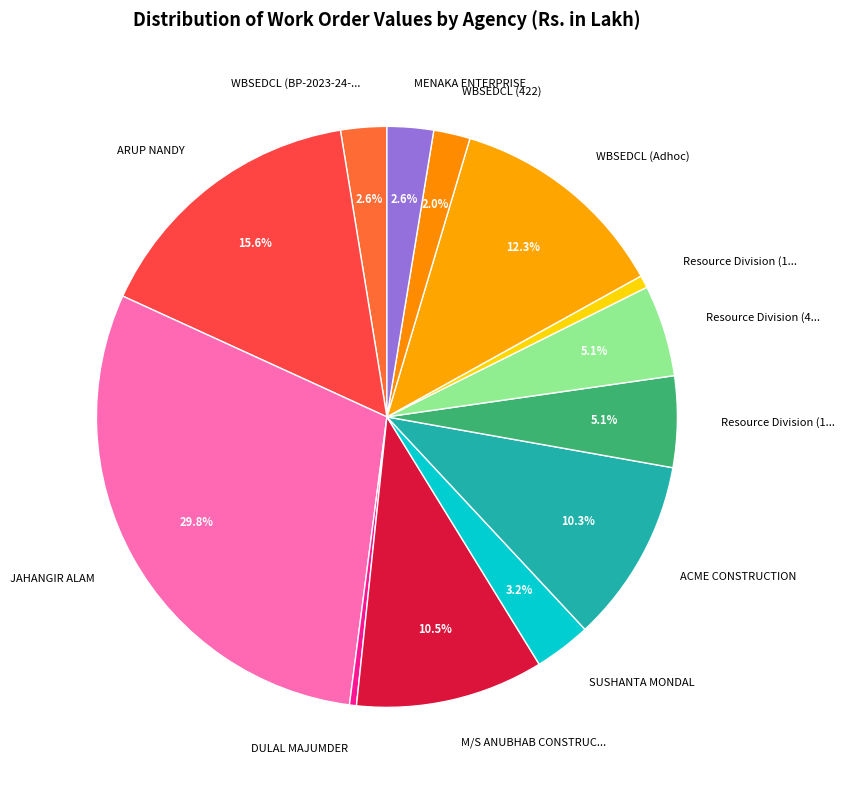

How many segments does this pie chart have?

13